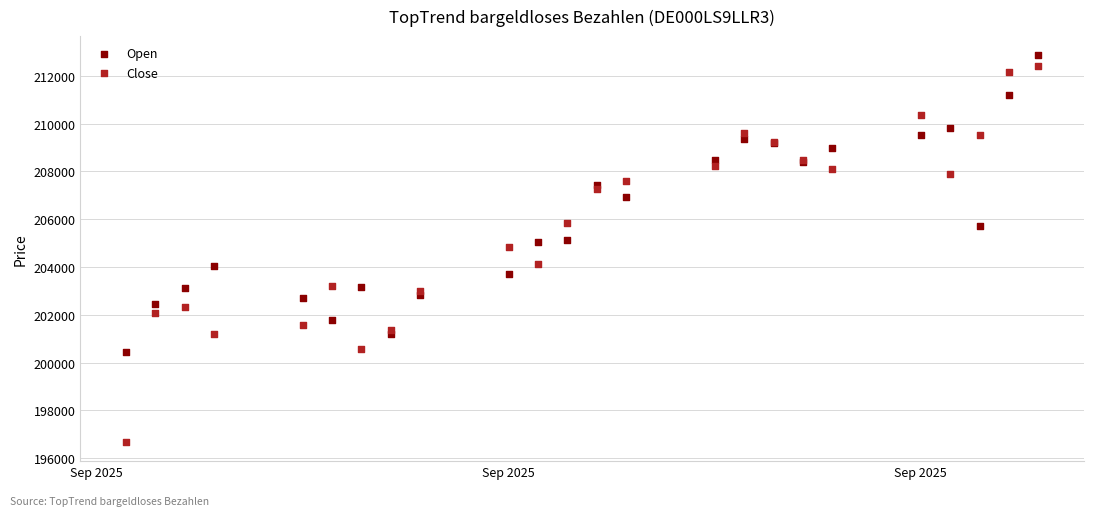

In the Open series, what Y value is closest to 206656?

206934